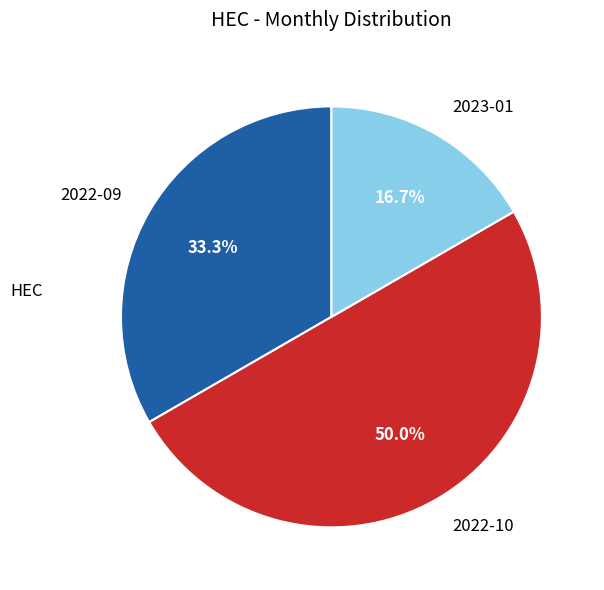

Rank the categories by value from lowest to highest.

2023-01, 2022-09, 2022-10